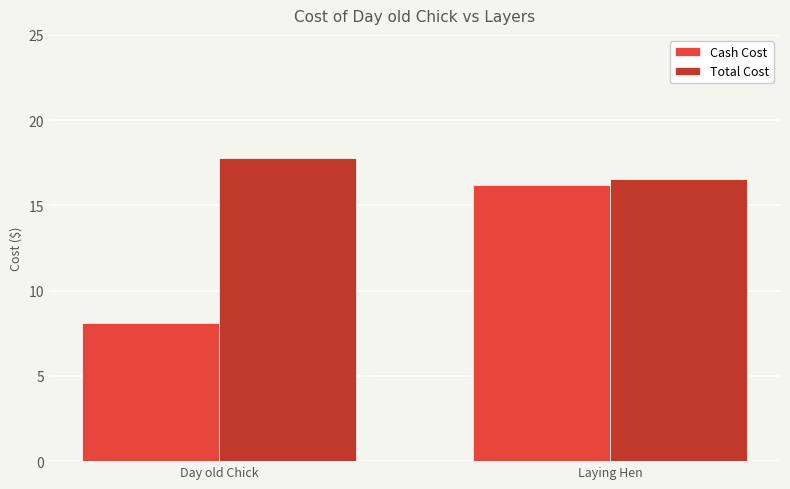

Which series has the largest range (max minus min)?

Cash Cost